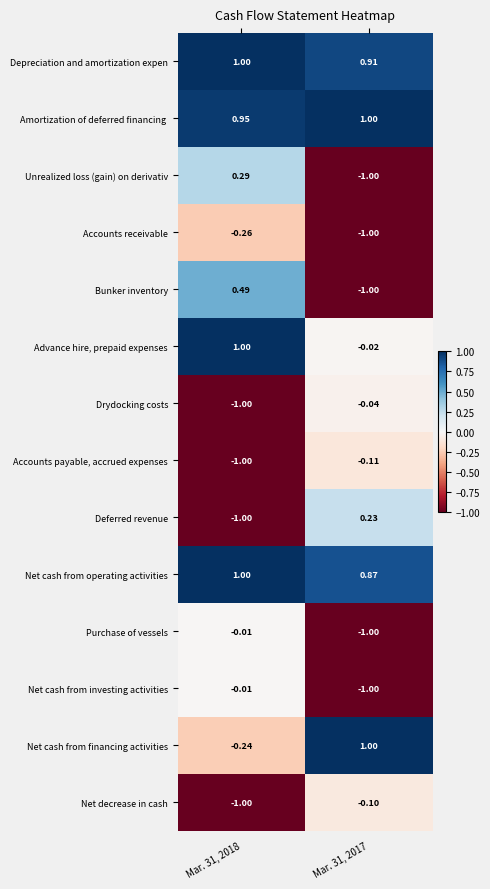

Is the value of Unrealized loss (gain) on derivativ at Mar. 31, 2018 greater than the value of Accounts payable, accrued expenses at Mar. 31, 2017?

Yes